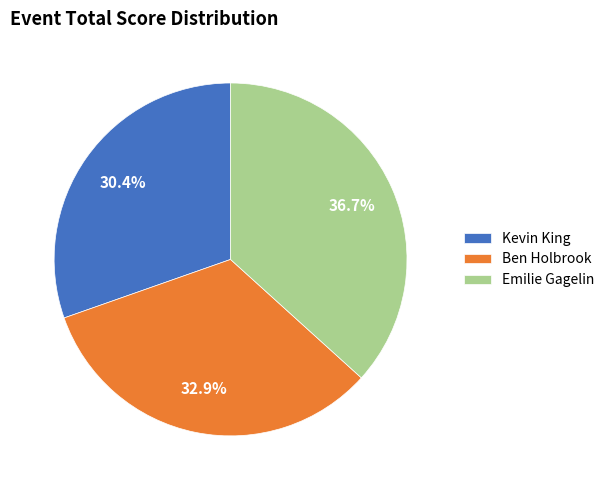

True or false: Kevin King accounts for 30% of the total.

True